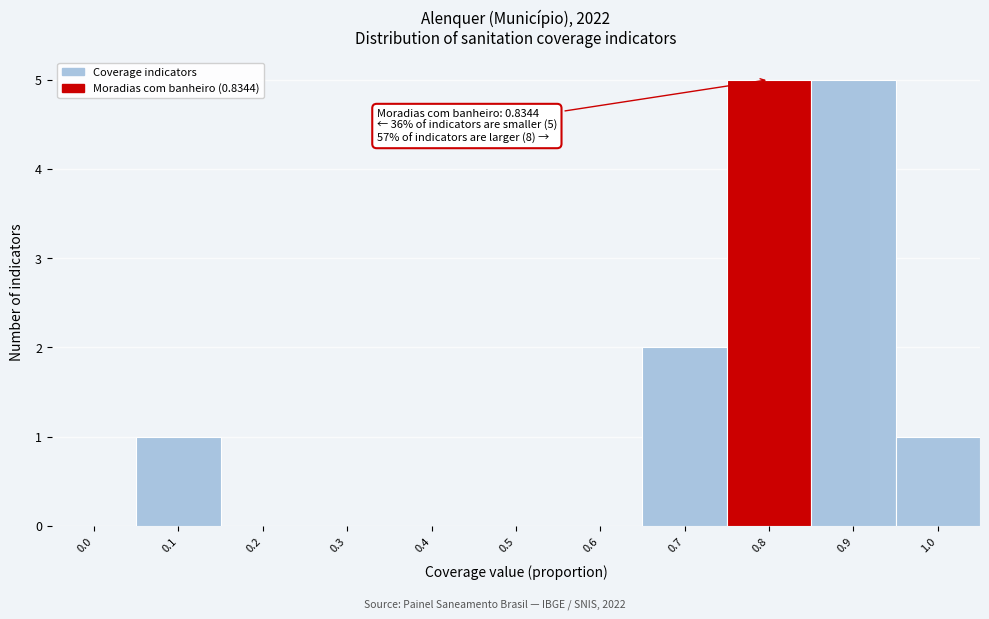

Reading right to left, list all the values displayed in this chart.

1.0=1	0.9=5	0.8=5	0.7=2	0.6=0	0.5=0	0.4=0	0.3=0	0.2=0	0.1=1	0.0=0